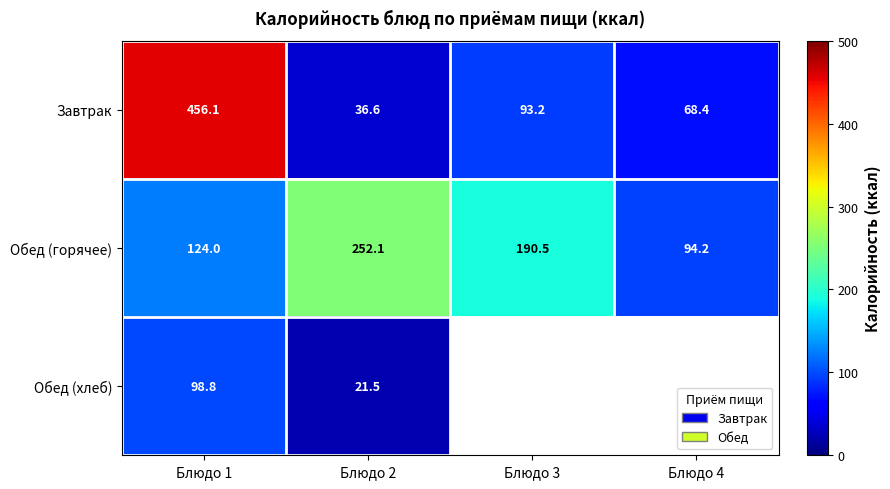

At which category does the chart reach its peak across all series?

Блюдо 1